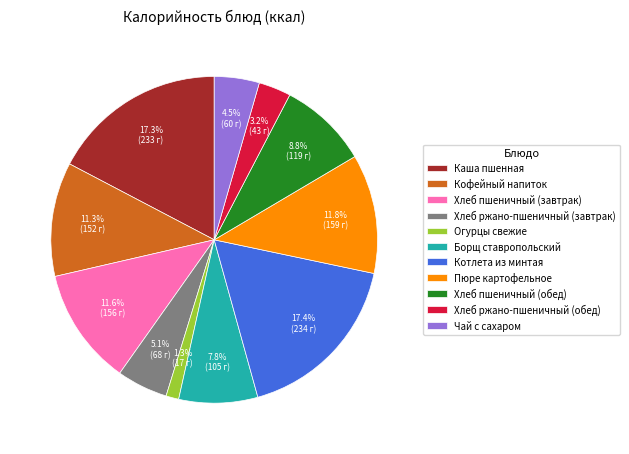

To the nearest percent, what is the average slice percentage?

9%